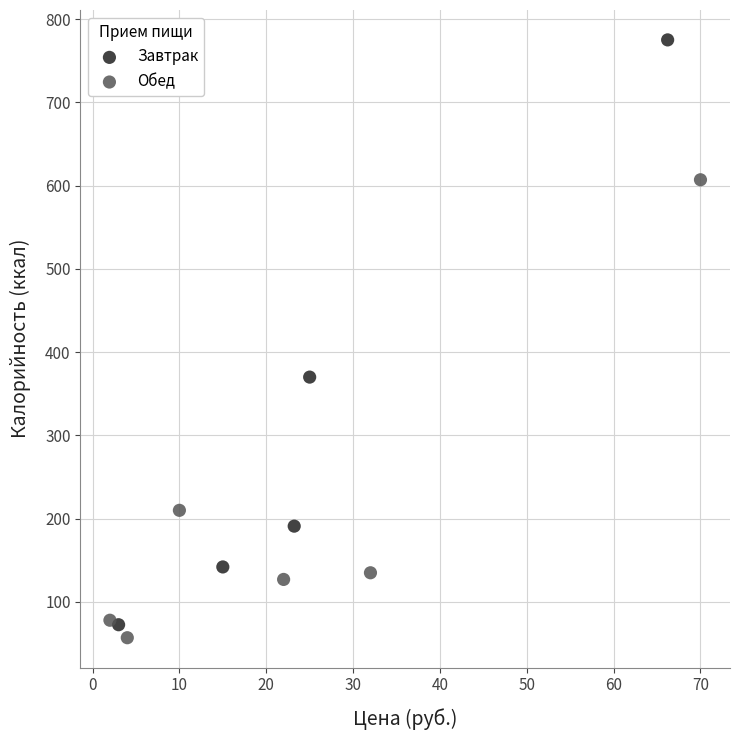

Which series contains the highest Y value?

Завтрак